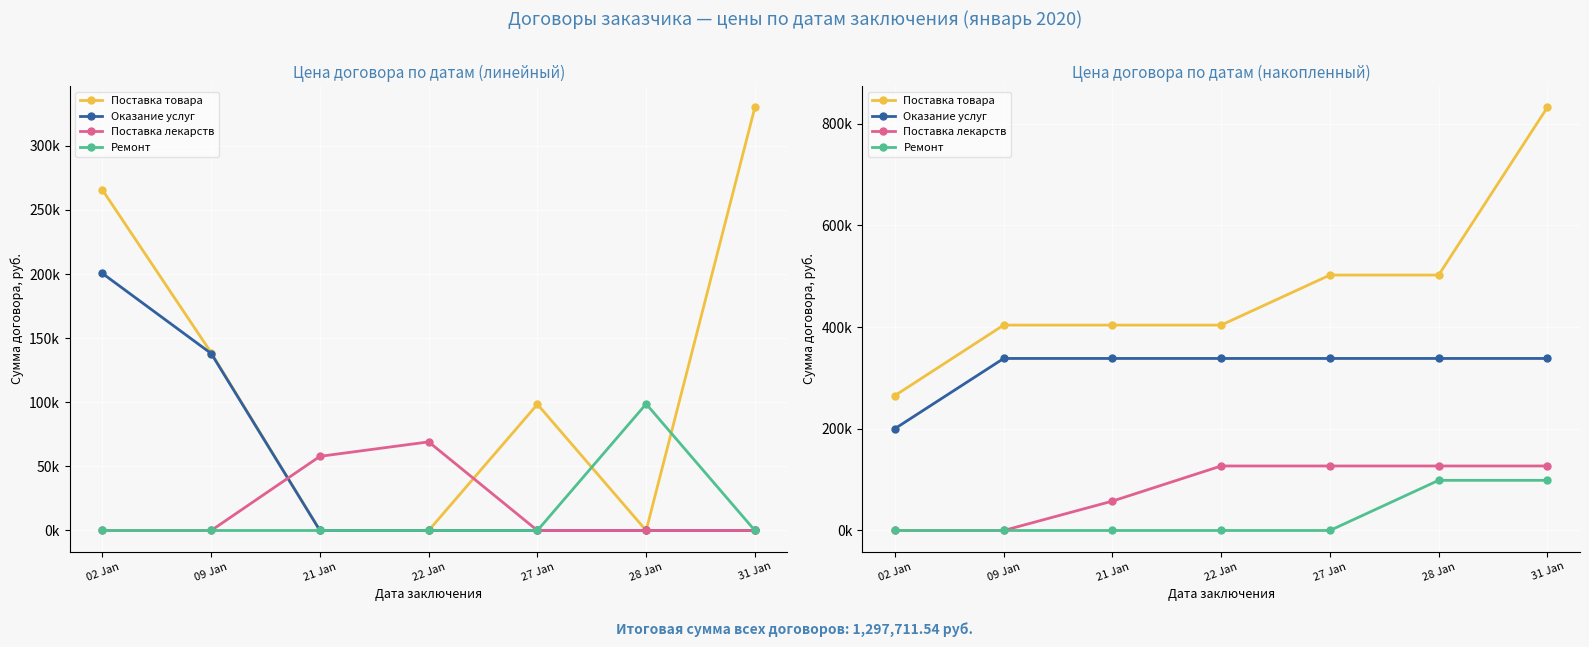

True or false: Поставка лекарств and Поставка товара cross at least once.

False